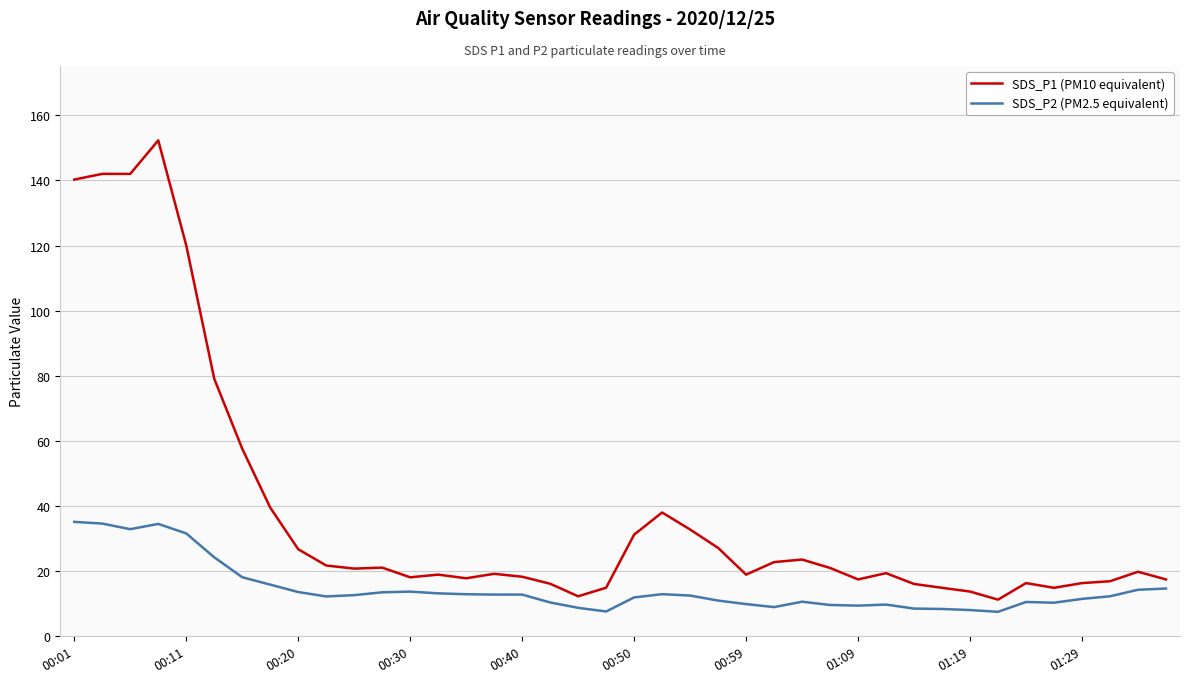

Rank the series by their maximum value, from highest to lowest.

SDS_P1 (PM10 equivalent), SDS_P2 (PM2.5 equivalent)